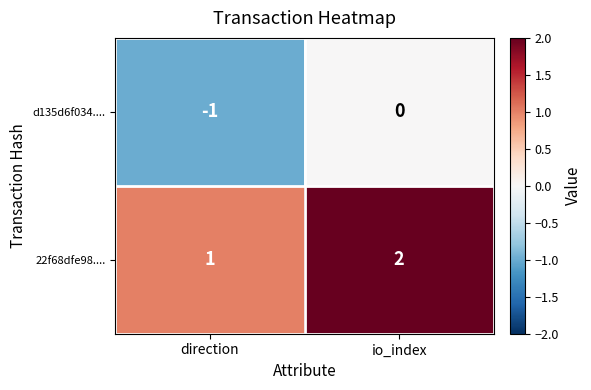

What is the difference between the highest and lowest values at io_index?

2